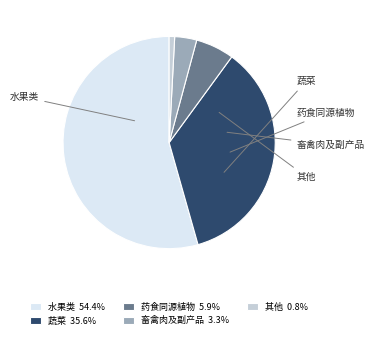

What is the majority slice?

水果类